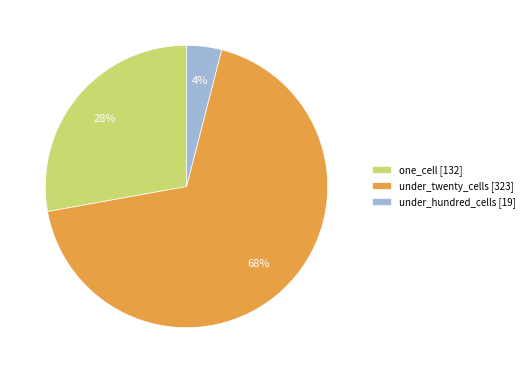

What is the smallest slice in the pie chart?

under_hundred_cells [19]